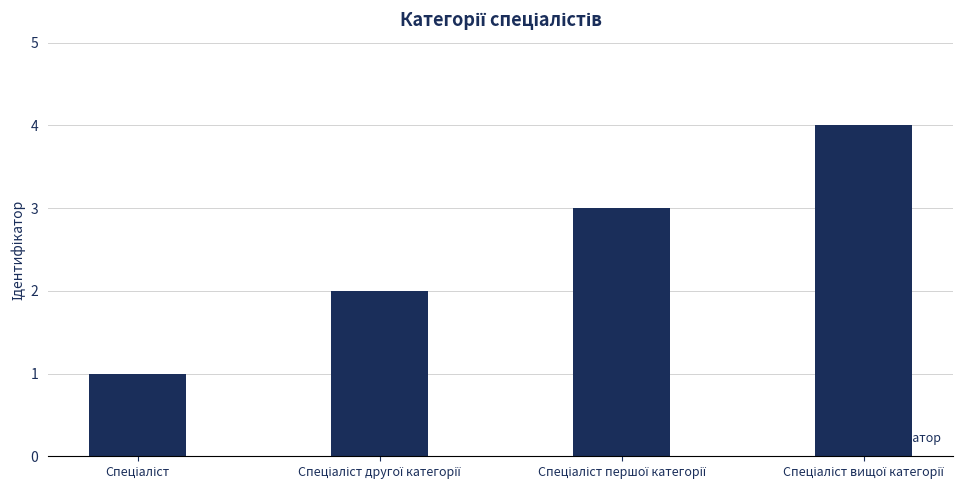

What is the maximum value shown in the chart?

4